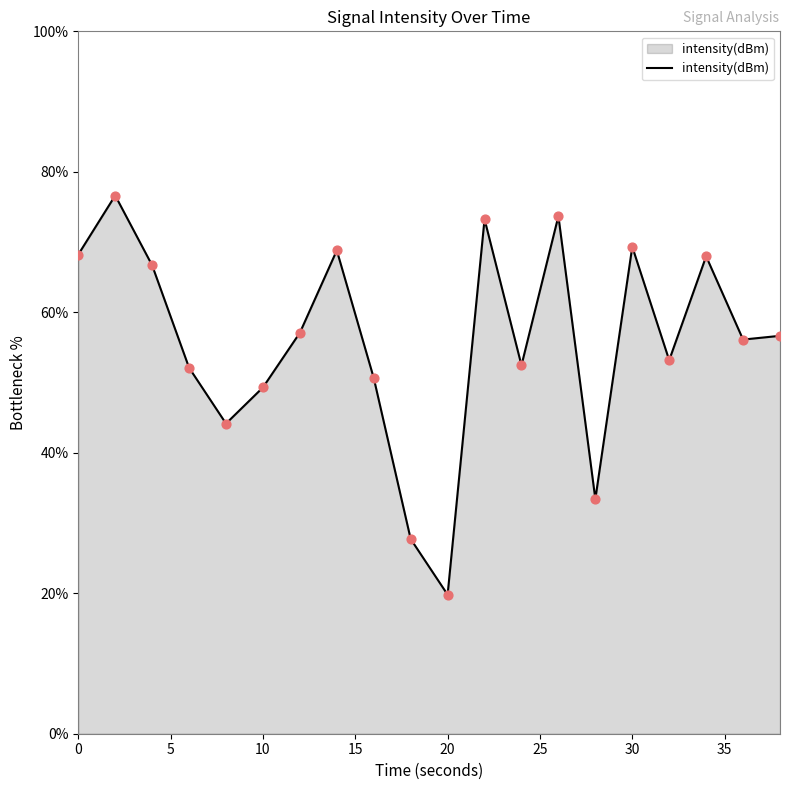

What is the difference between the maximum and minimum values?

56.8